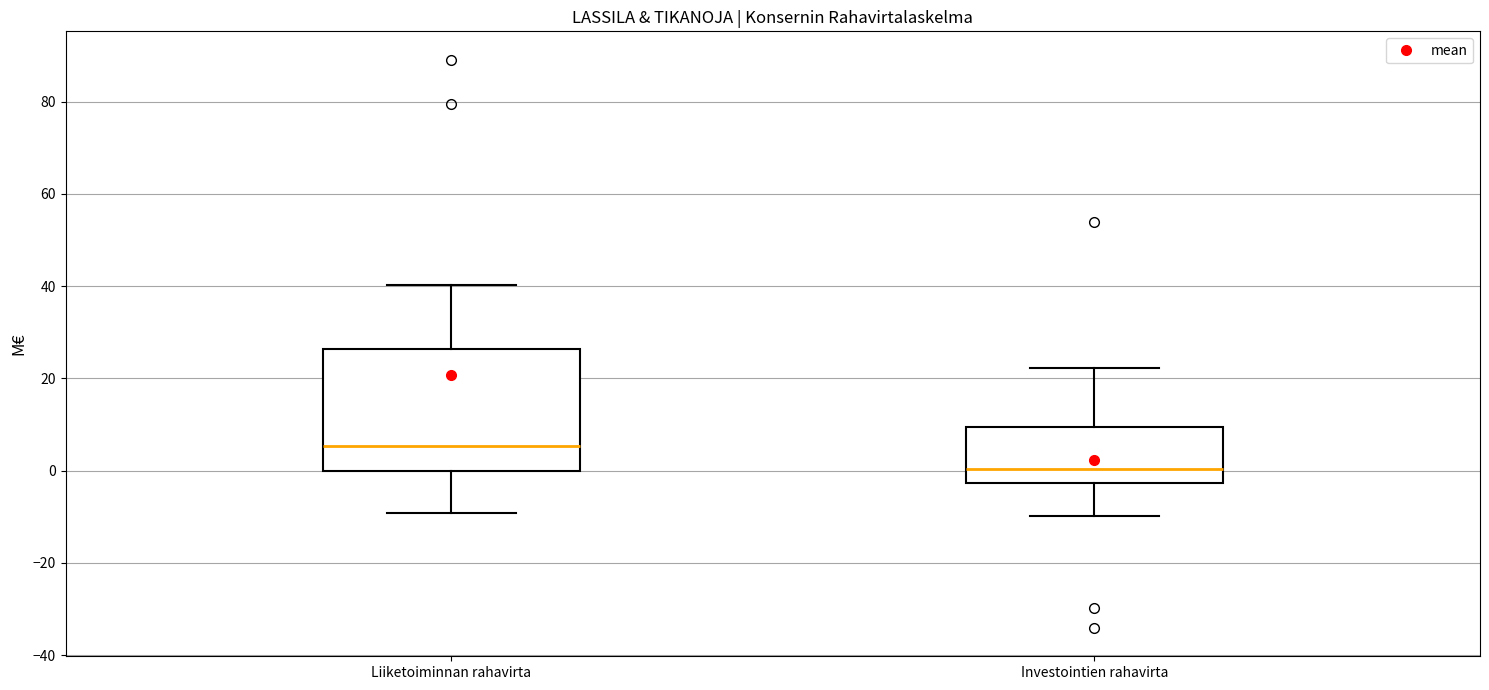

Which box's median line is the lowest?

Investointien rahavirta